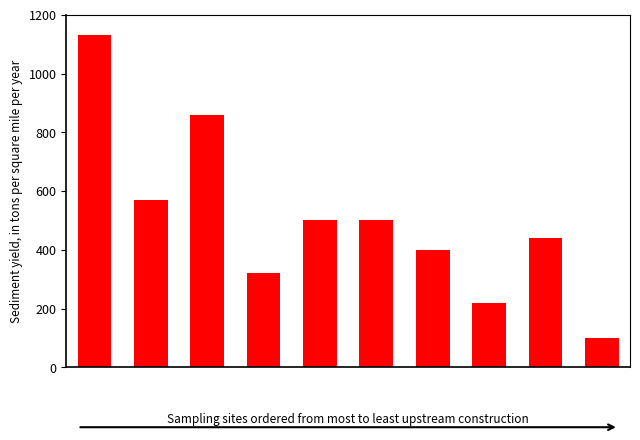

What is the smallest value displayed?

100